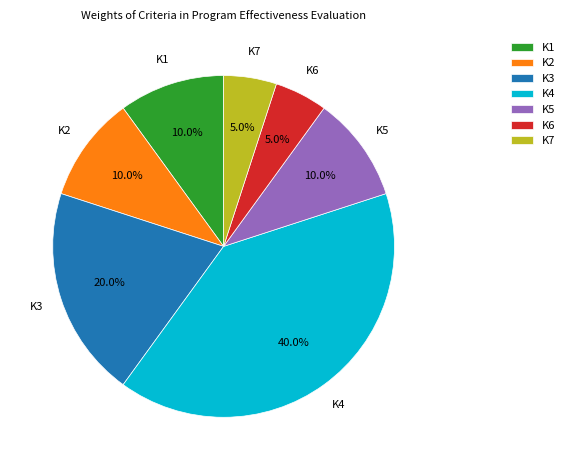

Which category has the biggest portion of the pie?

K4